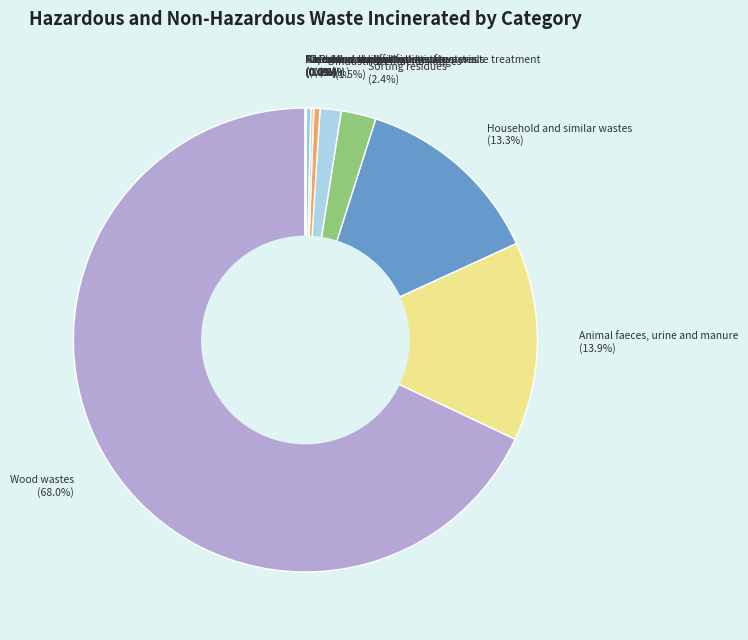

Is it true that Animal faeces, urine and manure is 14% of the pie?

True